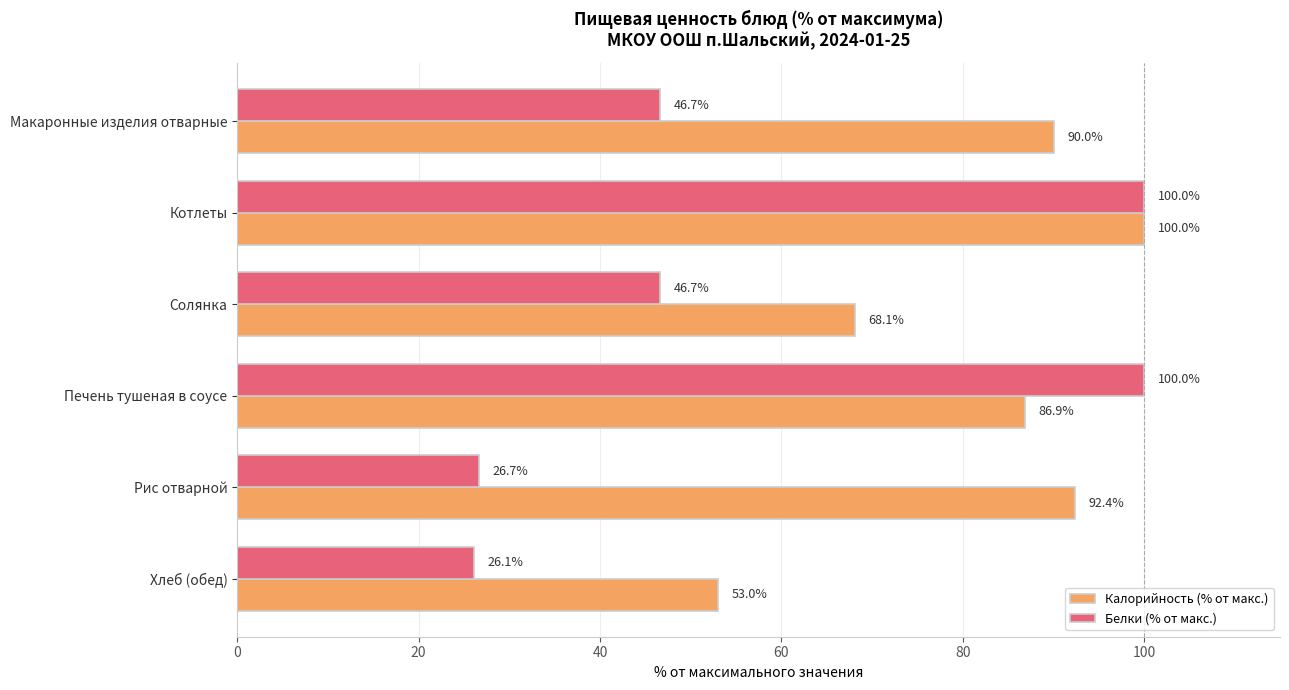

What are all the series names shown in the legend?

Калорийность (% от макс.), Белки (% от макс.)